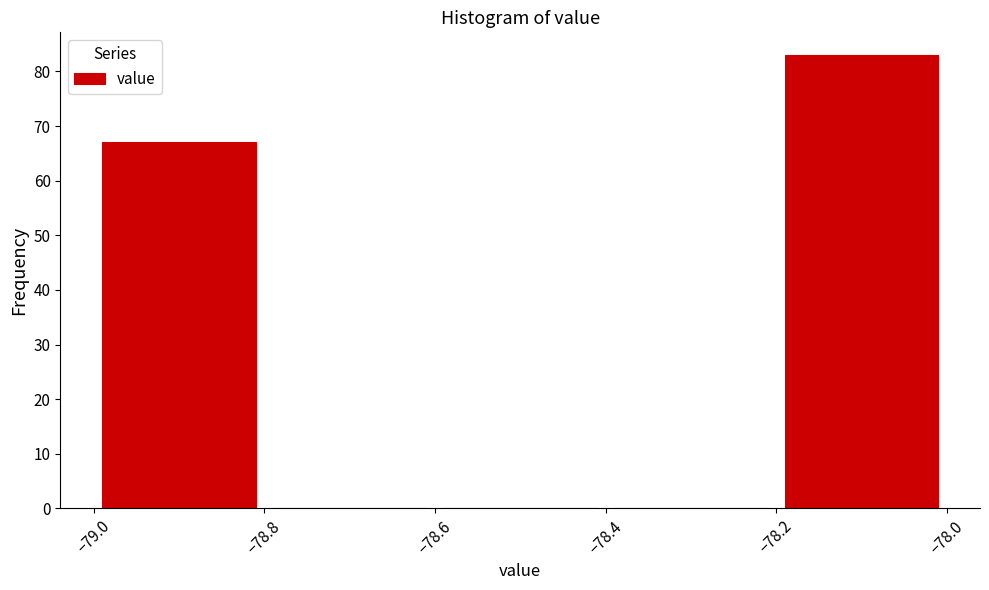

Reading left to right, list every bar in this chart as the range it spans on the x-axis followed by its height. The values are not printed on the chart, so give them approximately, as read against the axis.

-79.0 to -78.8: 67
-78.8 to -78.6: 0
-78.6 to -78.4: 0
-78.4 to -78.2: 0
-78.2 to -78.0: 83